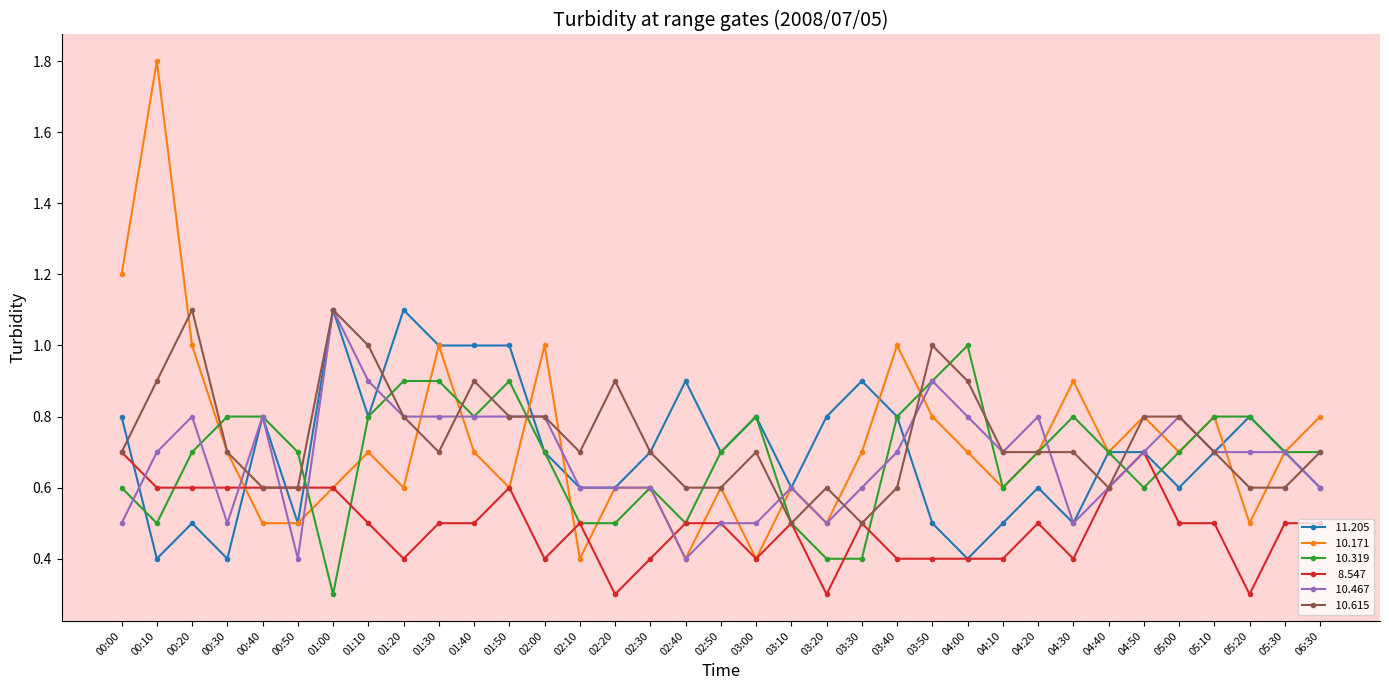

What position from the right is 00:40?

31